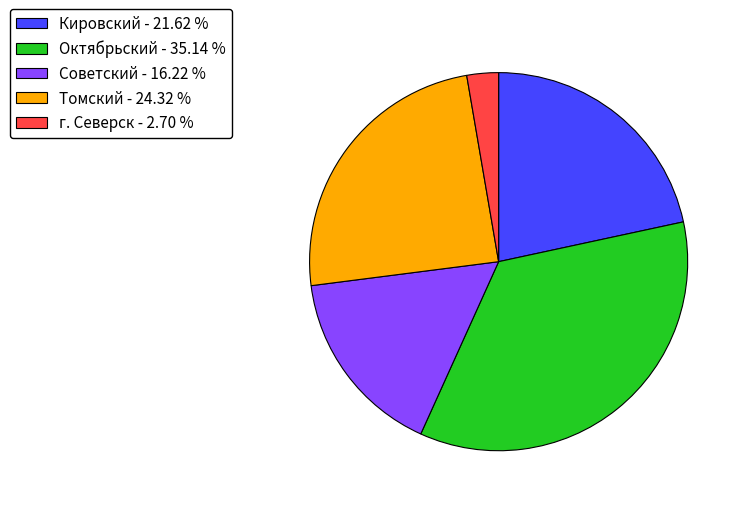

Between Томский - 24.32 % and Советский - 16.22 %, which is larger?

Томский - 24.32 %